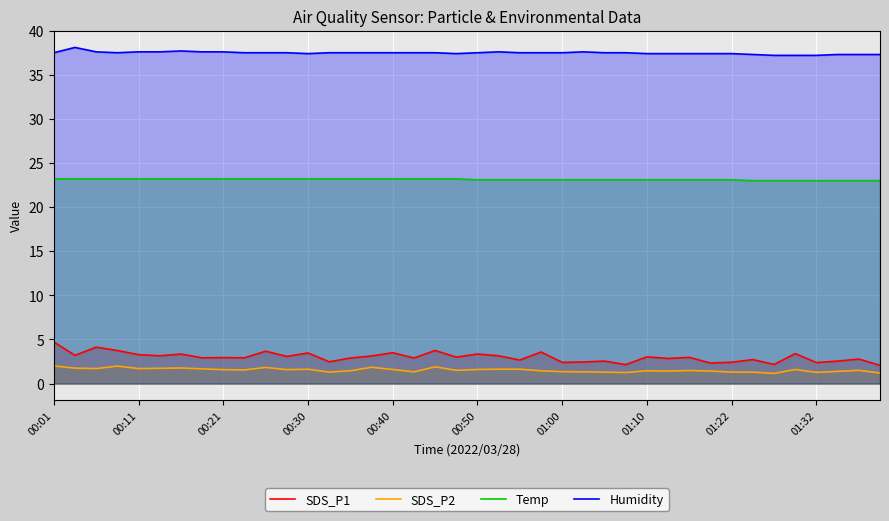

What is the spread (max minus min) of values at 10?

35.7